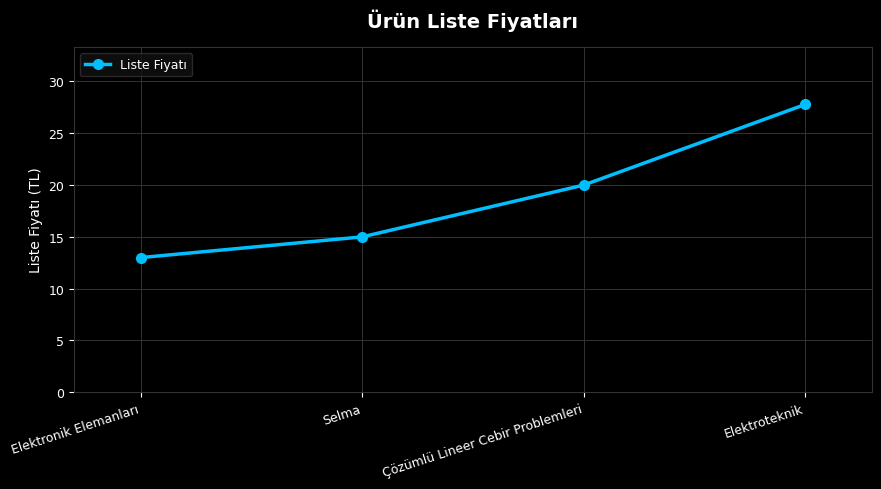

True or false: the data shows 20.0 at Çözümlü Lineer Cebir Problemleri.

True